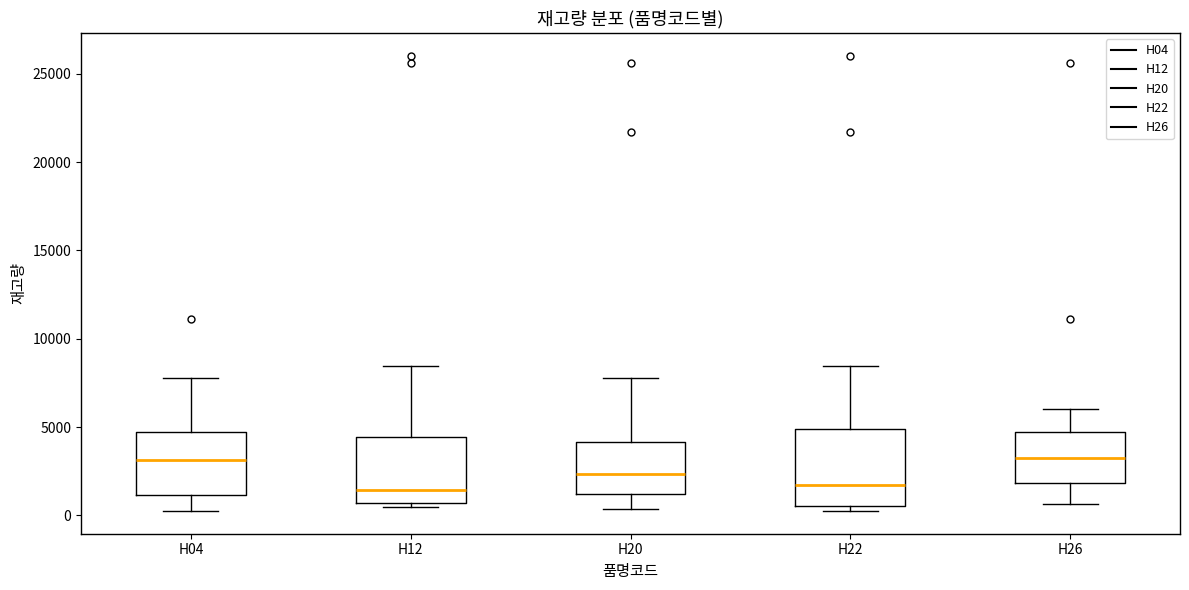

Comparing the boxes themselves (not the whiskers), which one is the tallest?

H22